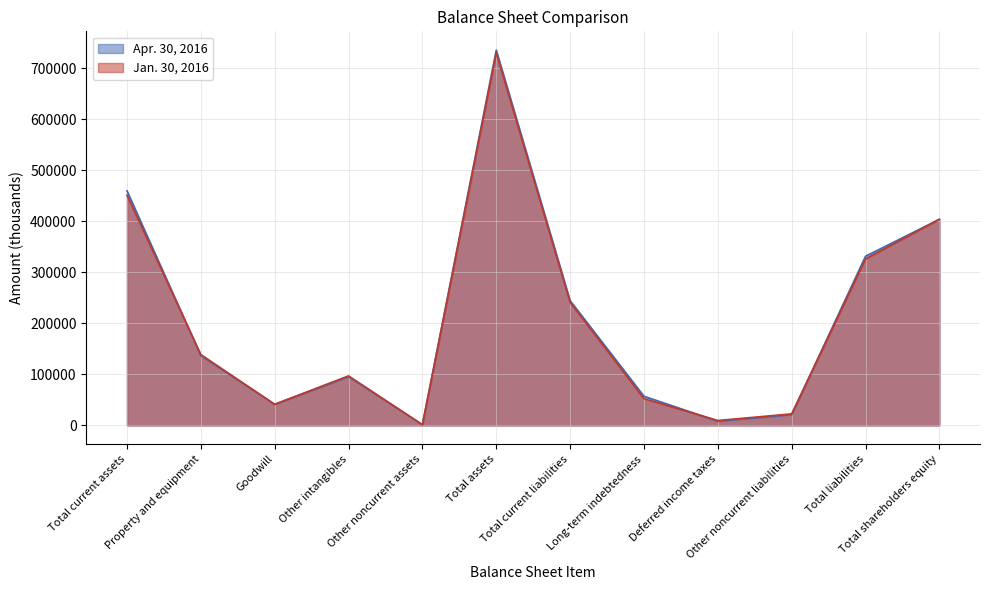

What is the total value across all series at Total assets?

1466253